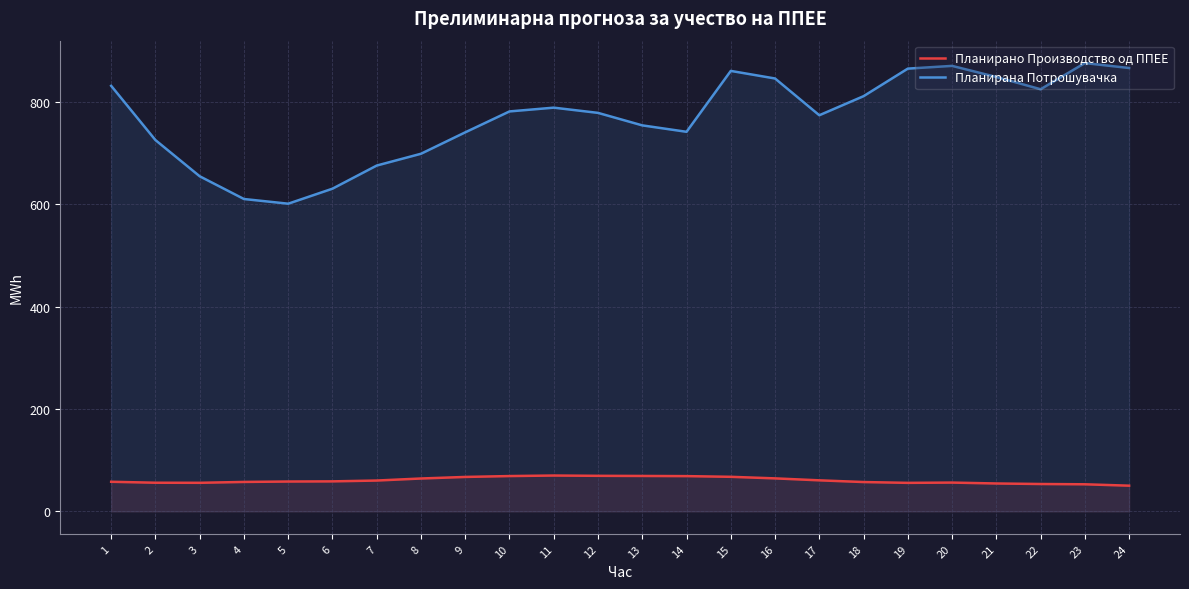

What is the maximum value shown in the chart?

875.8